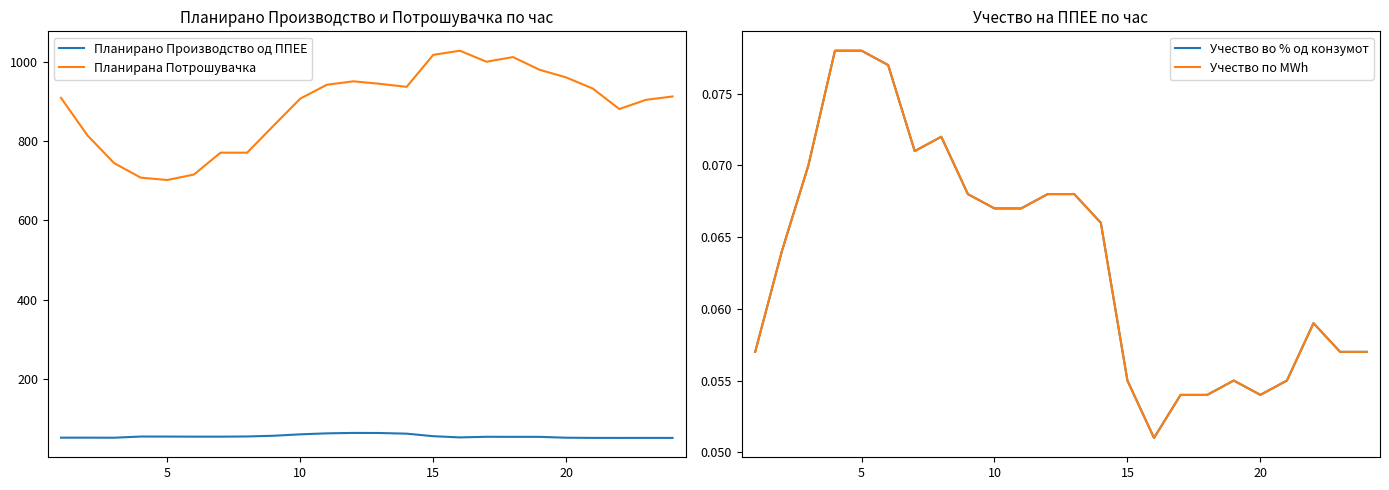

True or false: Планирано Производство од ППЕЕ and Планирана Потрошувачка intersect in this chart.

False